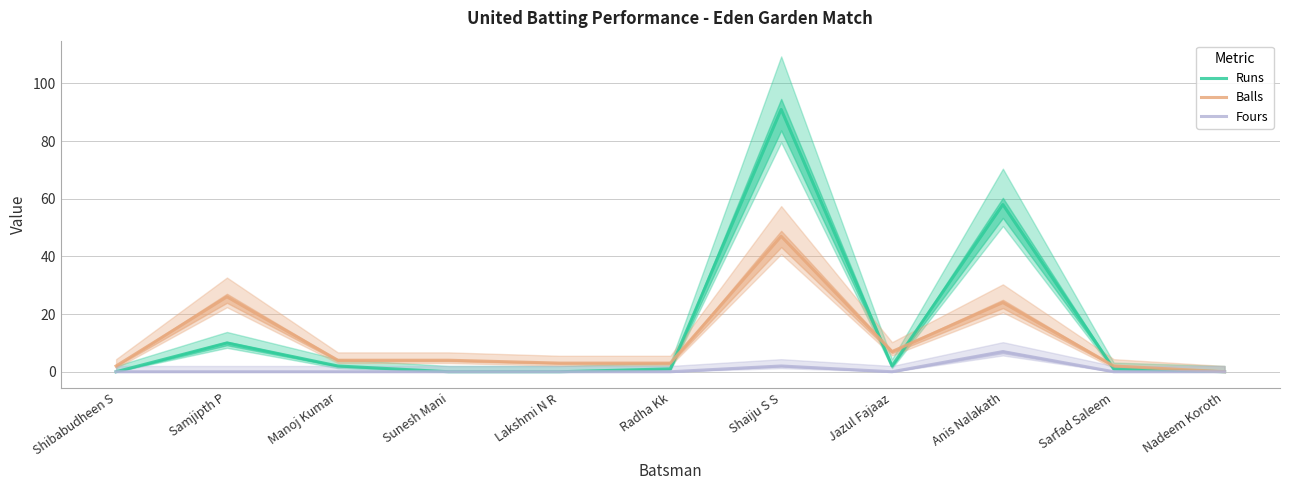

How many data points in Balls are less than 4?

5